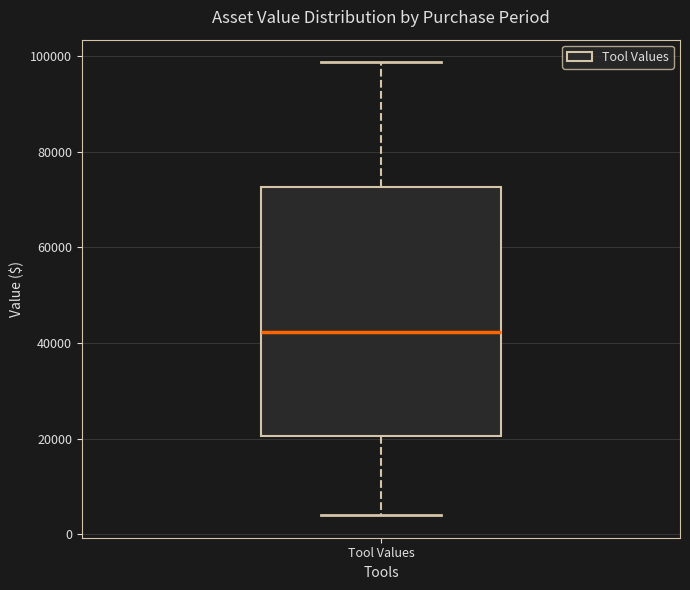

Read this box plot against the y-axis: the position of the median line, the range covered by the box, and the ends of both whiskers. The values are not printed on the chart, so give them approximately, as read against the axis.

median 42000, box 20000 to 72000, whiskers 4000 to 98000